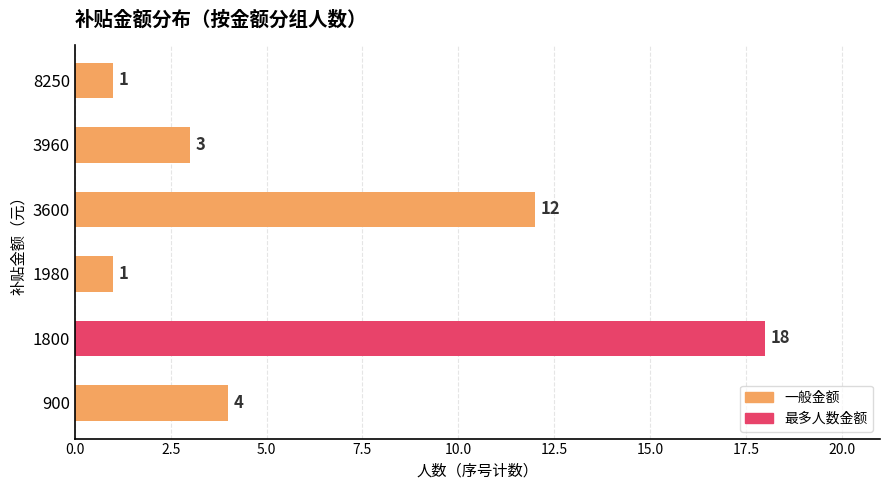

The chart shows a value of 2 at 8250. True or false?

False